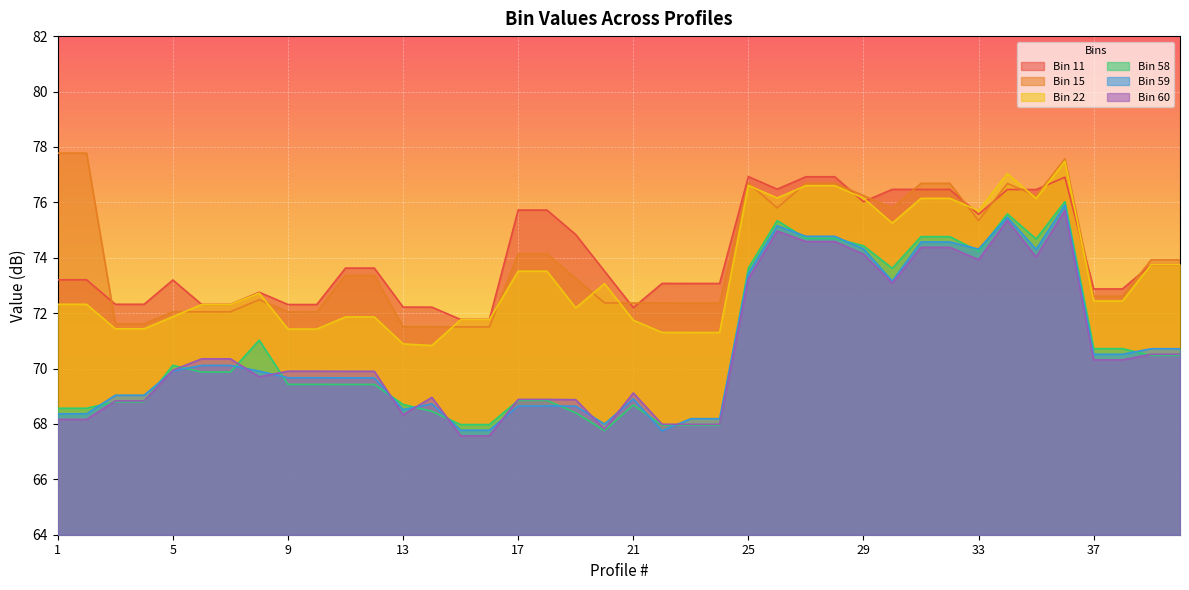

Which series ends up on top after the final intersection of Bin 22 and Bin 15?

Bin 15